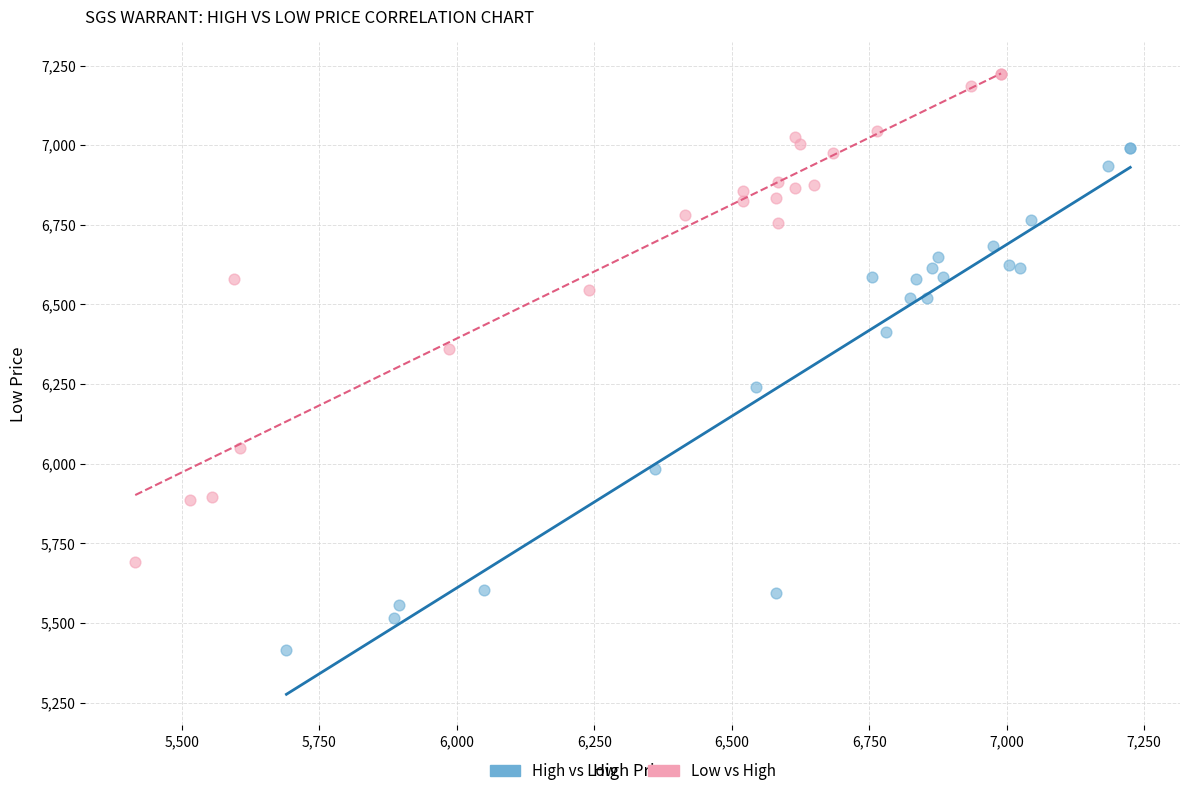

Which series contains the lowest Y value?

High vs Low